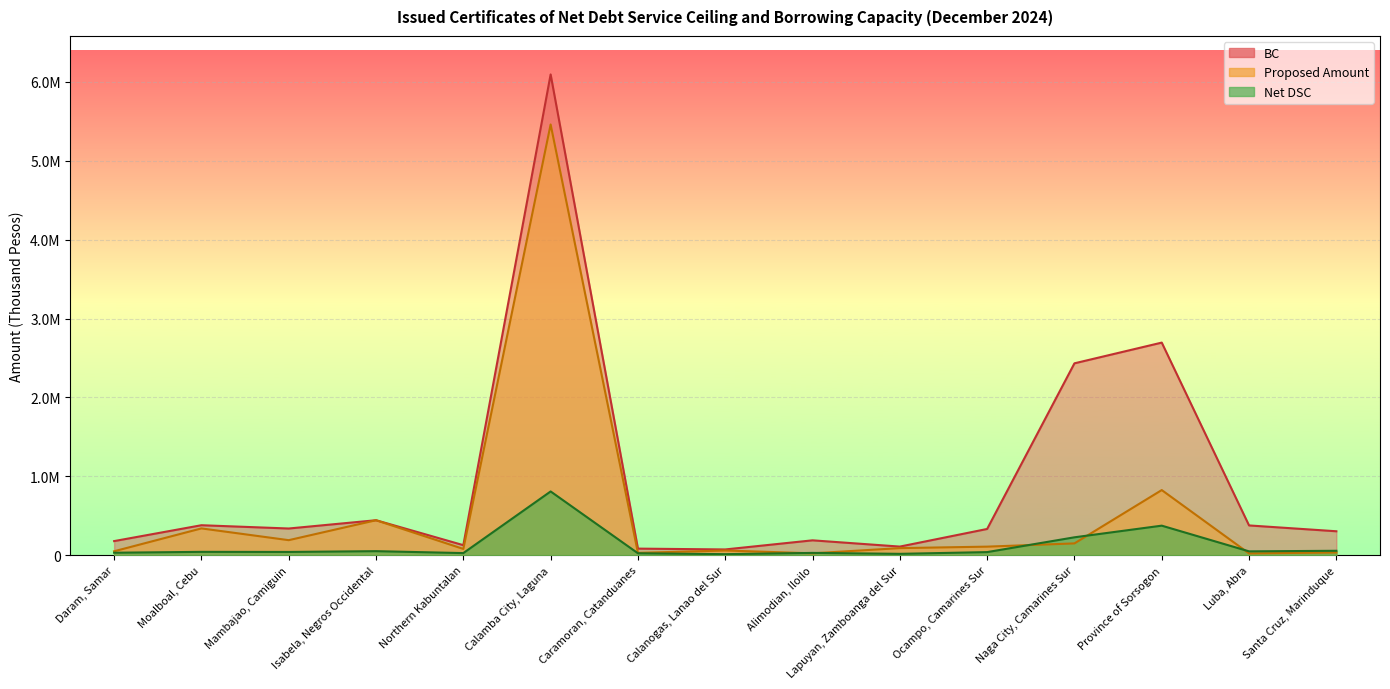

Reading left to right, extract all data points from this chart.

Proposed Amount: 50283.0	340000.0	191000.0	443500.0	80000.0	5460000.0	30000.0	60000.0	24200.0	90300.0	108900.0	150000.0	826000.0	23000.0	35000.0
Net DSC: 31856.4	42840.4	41693.4	51653.0	27189.8	808475.4	24830.2	13601.8	29614.8	17654.4	39721.2	227247.0	374894.2	49129.6	56383.2
BC: 179222.0	380376.0	338797.0	443751.0	127630.0	6094285.0	83826.0	73328.0	188914.0	109631.0	333021.0	2432452.0	2695113.0	377761.0	303848.0